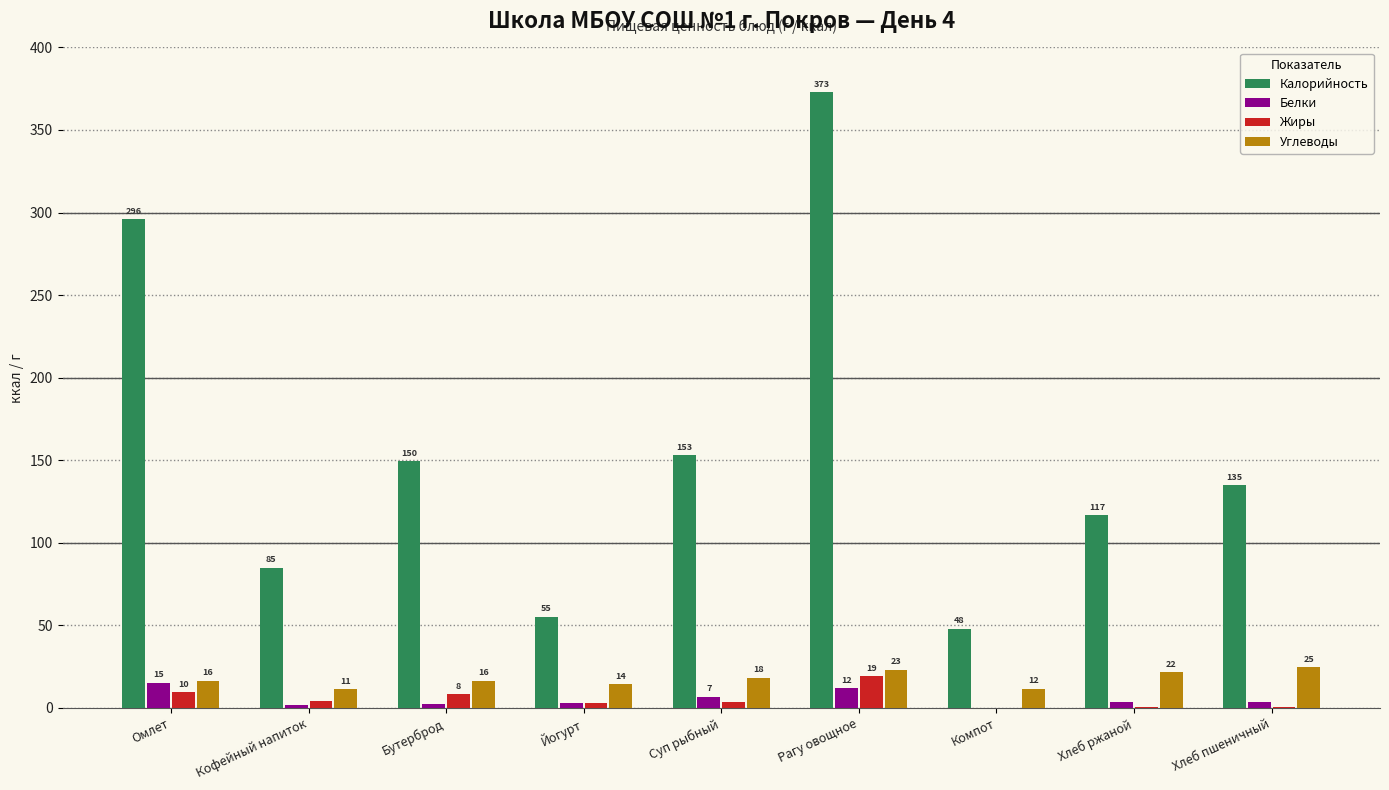

Which series has the largest total across all categories?

Калорийность